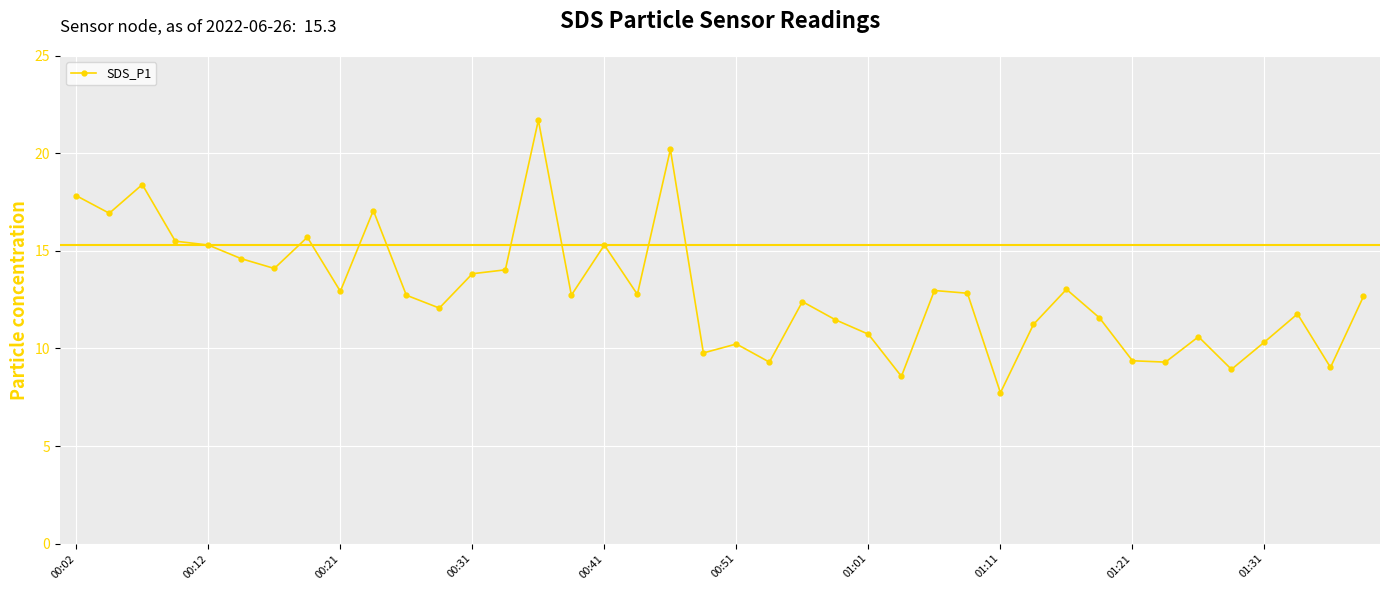

What is the average value?

12.9